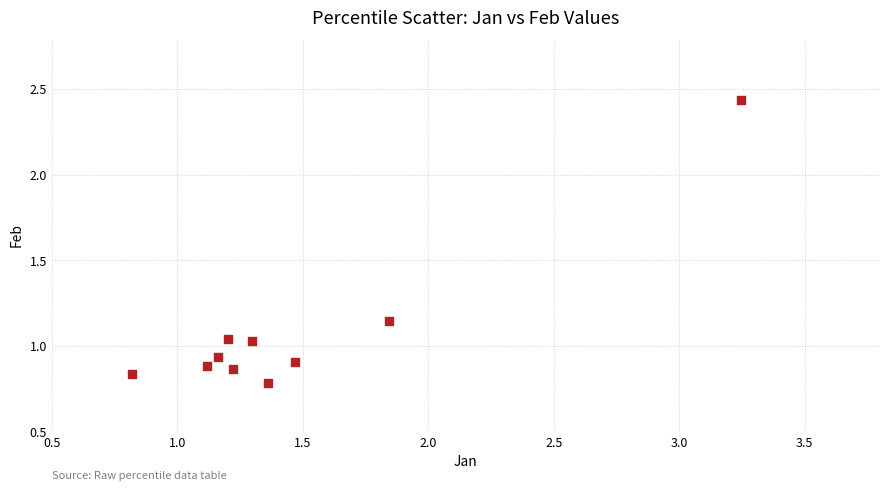

What is the range of Y values (max minus min)?

1.7